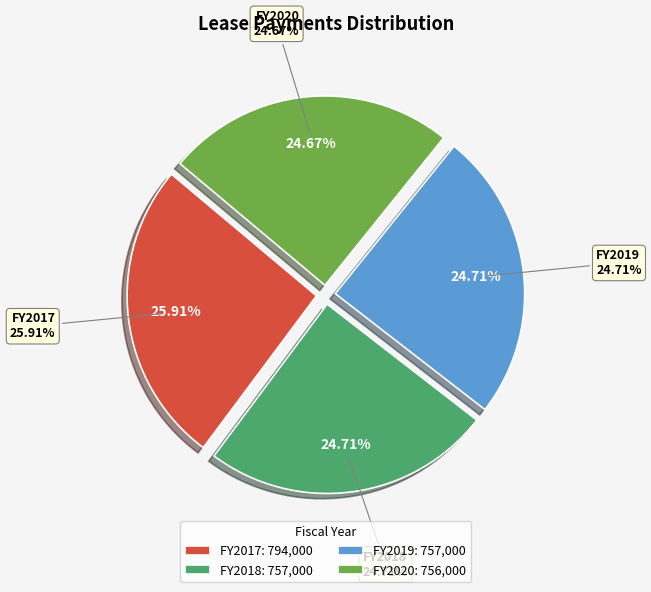

Is there any slice that represents more than half of the pie?

No